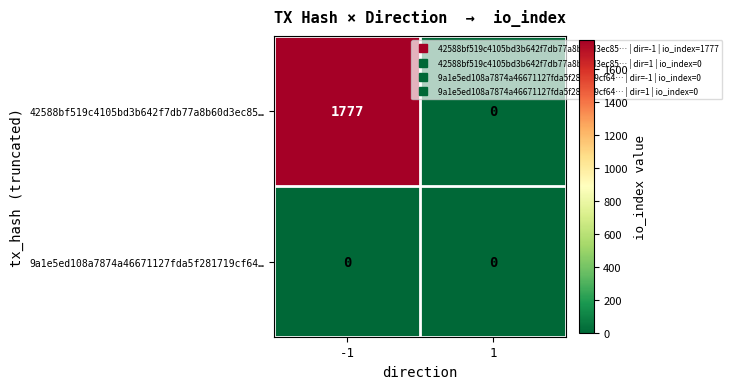

What is the difference between the highest and lowest values at -1?

1777